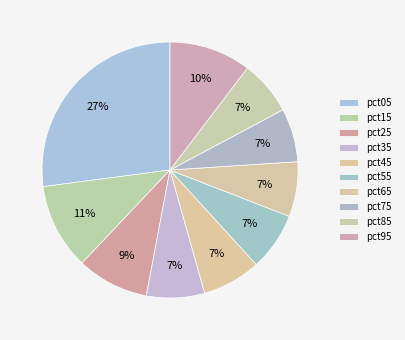

Is the sum of pct85 and pct45 greater than half?

No